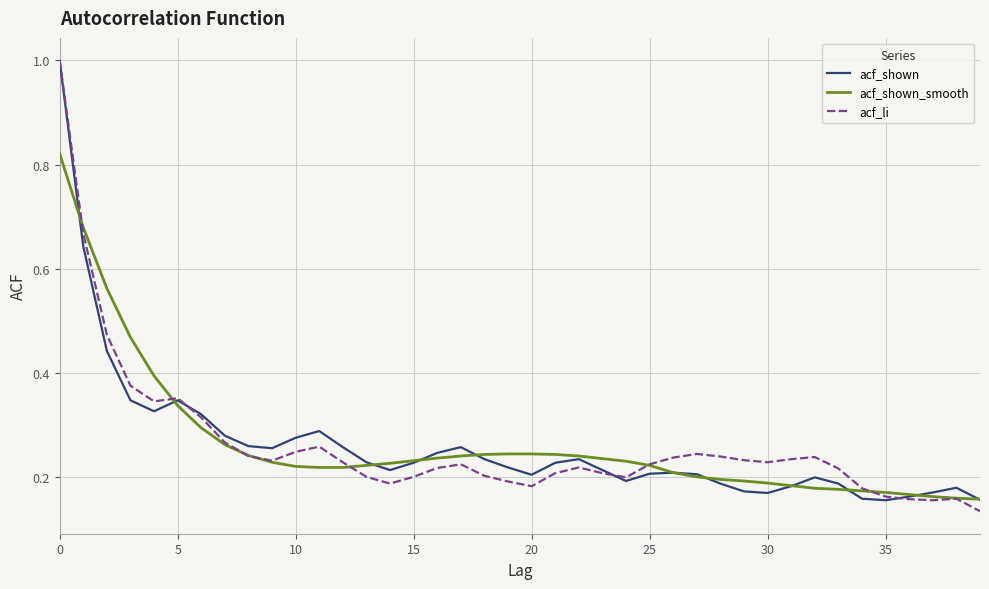

After their last crossing, which series has the higher values: acf_li or acf_shown?

acf_shown